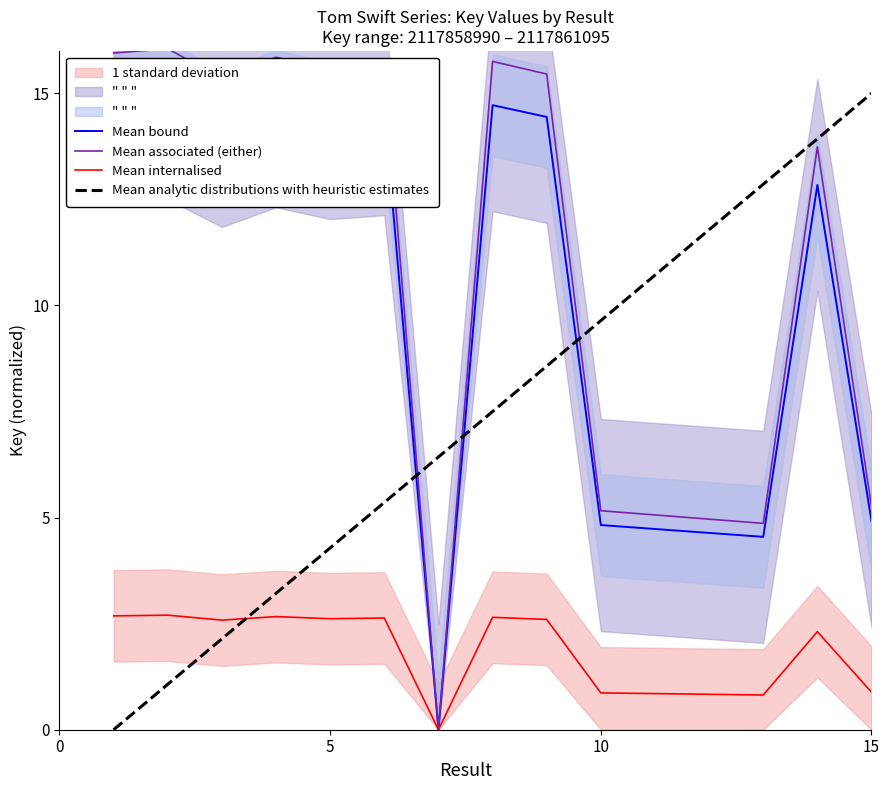

In Mean internalised, how many points are lower than both neighbors (excluding endpoints)?

4